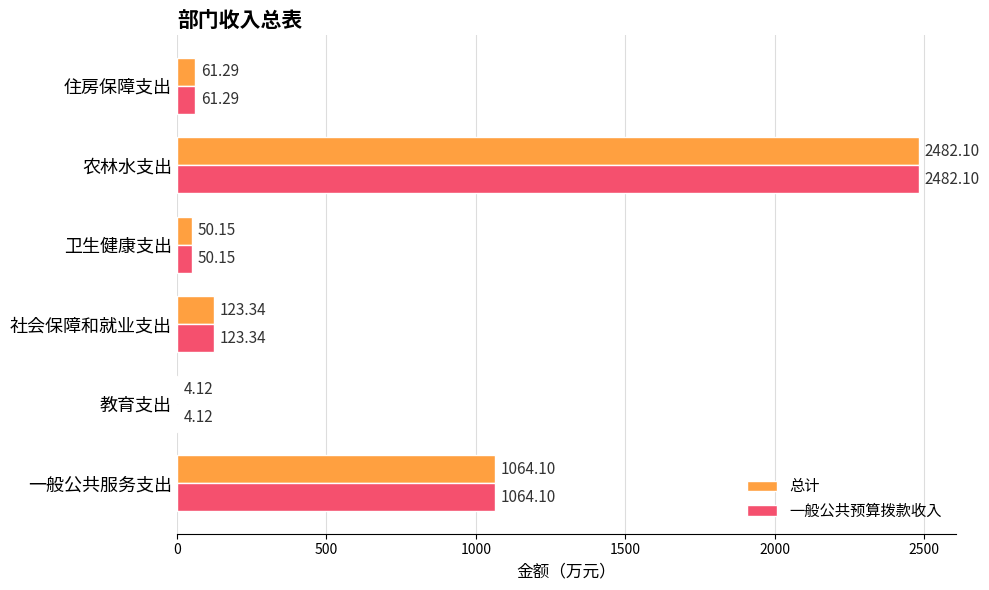

What is the total value across all series at 农林水支出?

4964.2